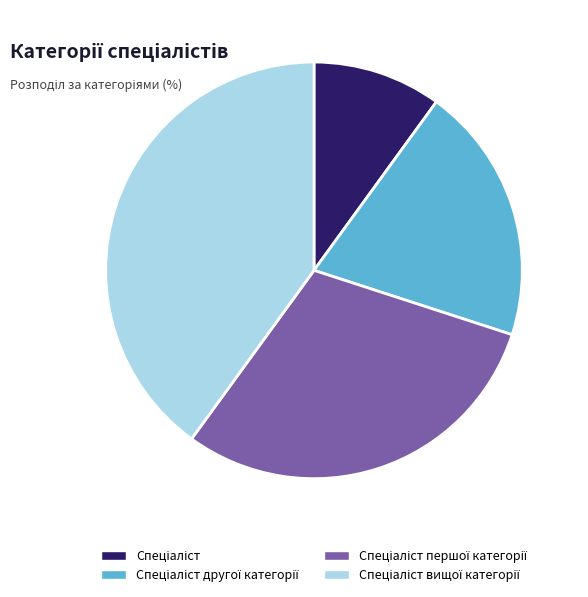

Does any single category account for the majority?

No